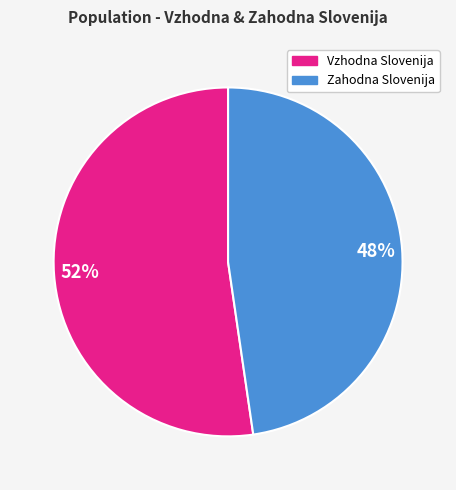

To the nearest percent, what is the average slice percentage?

50%